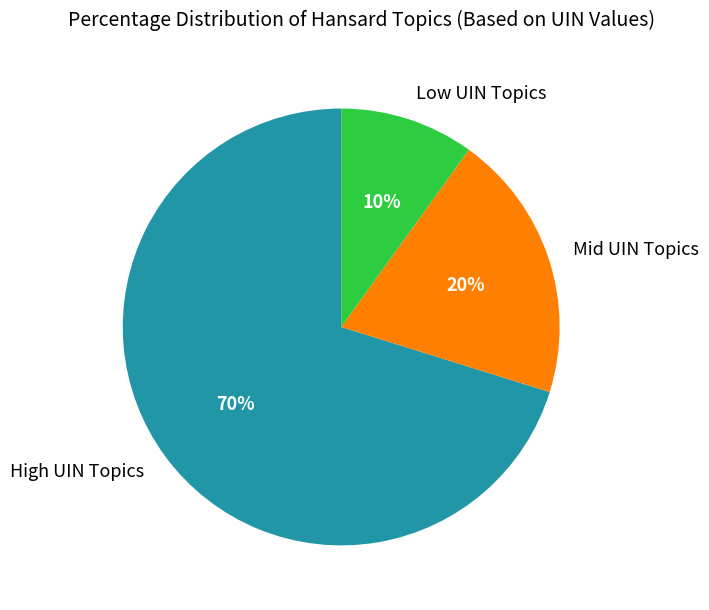

What is the smallest slice in the pie chart?

Low UIN Topics